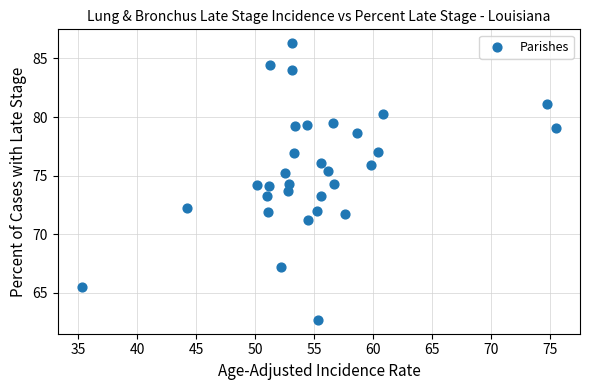

What is the range of X values (max minus min)?

40.2